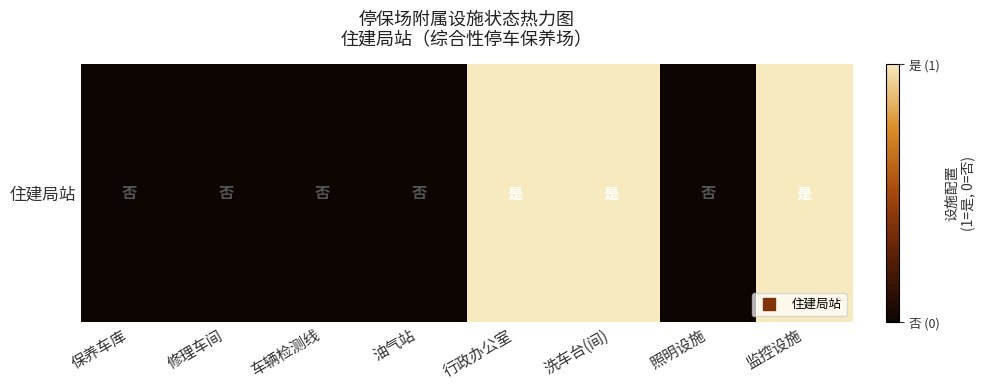

Rank the categories by value from highest to lowest.

行政办公室, 洗车台(间), 监控设施, 保养车库, 修理车间, 车辆检测线, 油气站, 照明设施